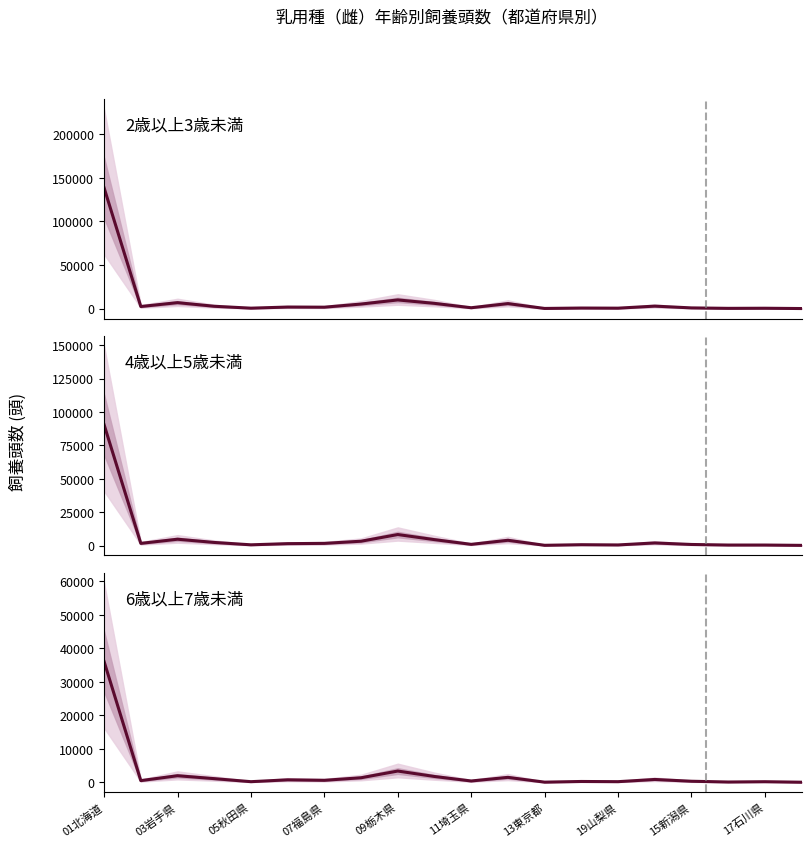

At which category is the sum across all series the highest?

01北海道